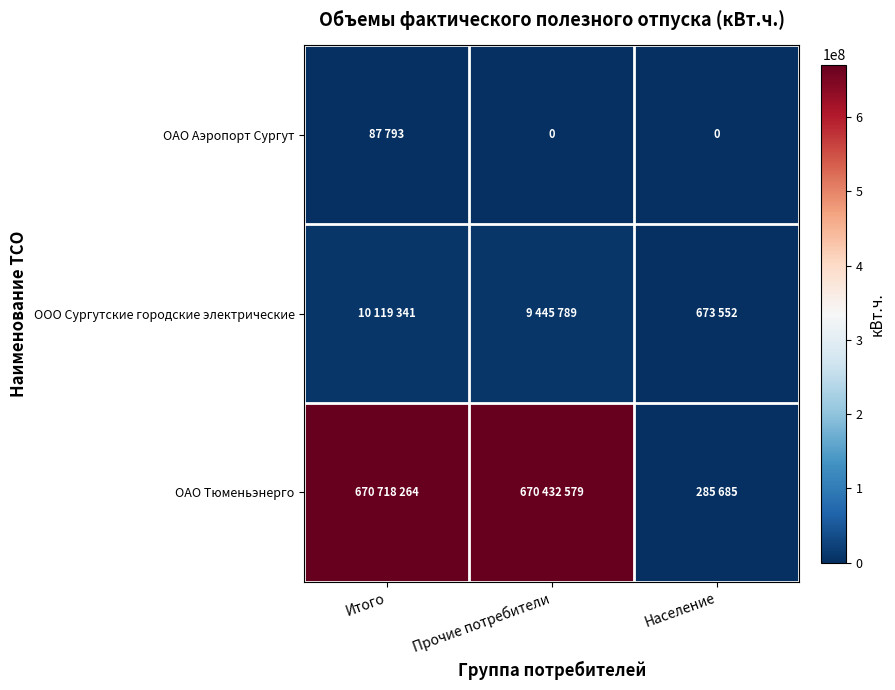

What is the difference between the maximum and minimum values in the ОАО Аэропорт Сургут series?

87793